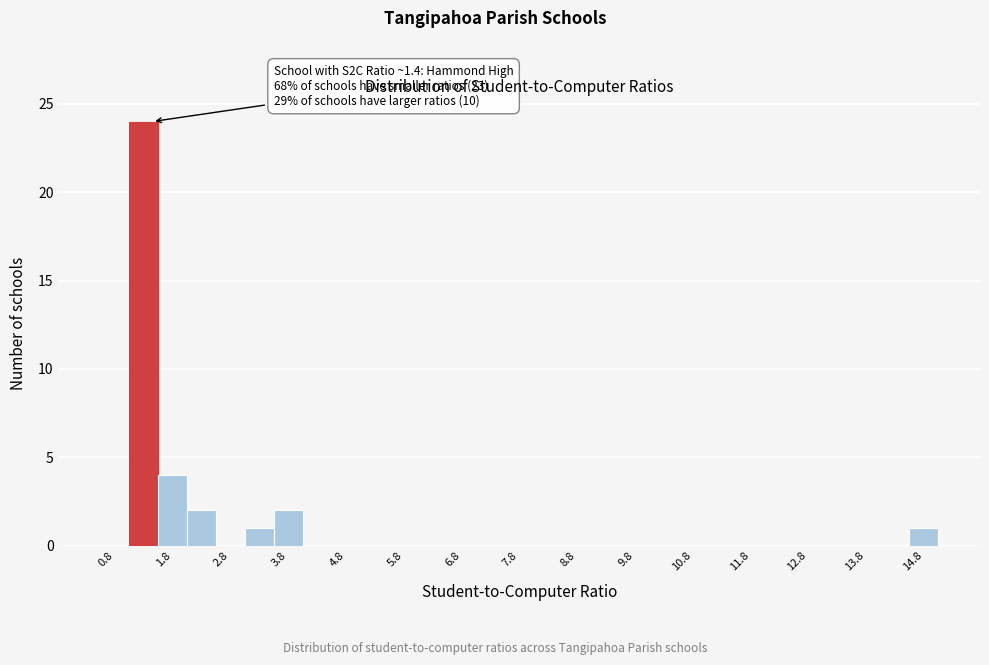

Over which range of the x-axis is the bar tallest?

1.0 to 1.5